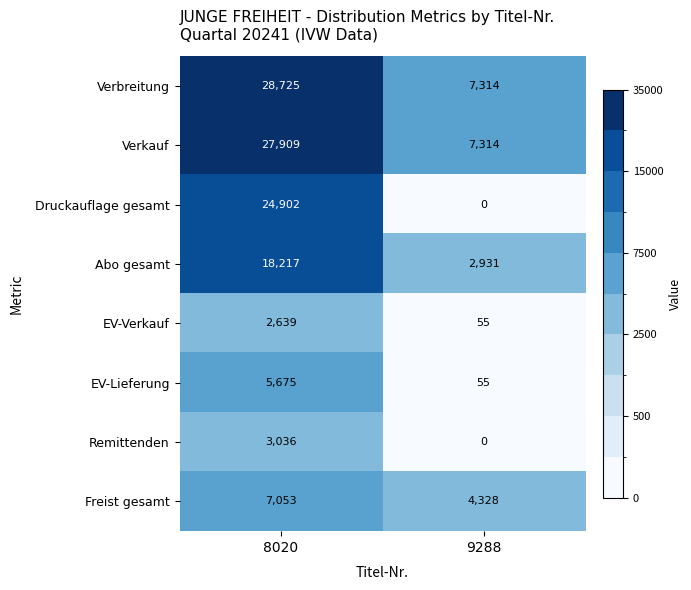

Which series has the largest total across all categories?

Verbreitung